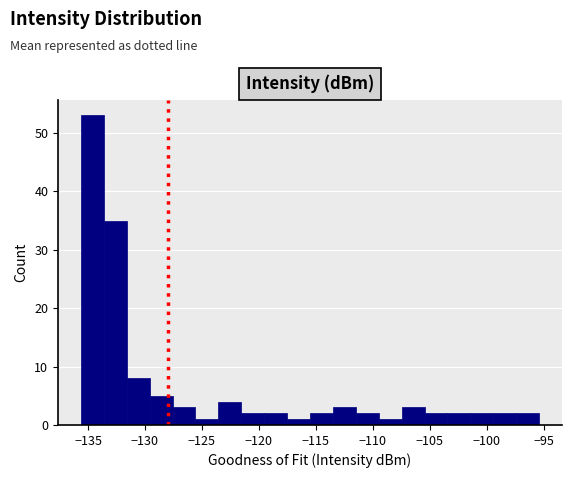

How tall is the bar that spans -119.5 to -117.5 on the x-axis? Neither the bar edges nor the heights are printed on the chart, so give them approximately, as read against the axes.

2